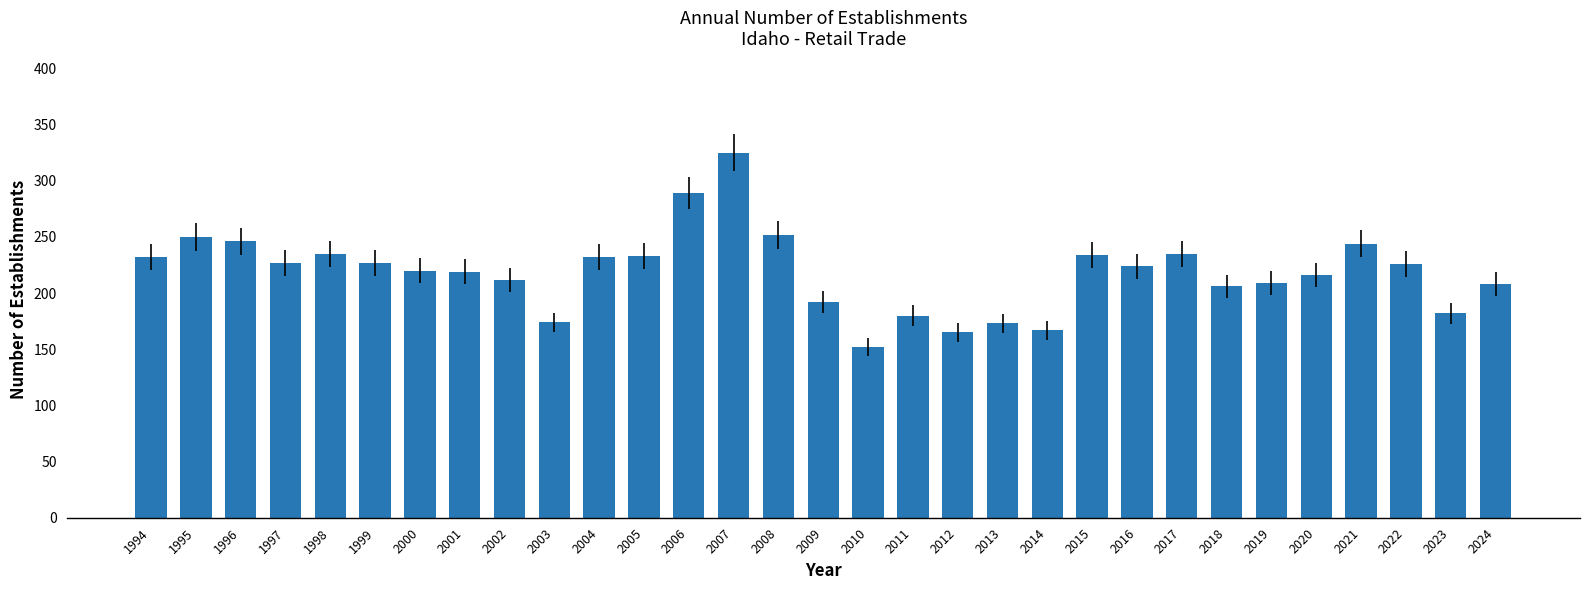

What is the value of the 8th bar from the left?

219